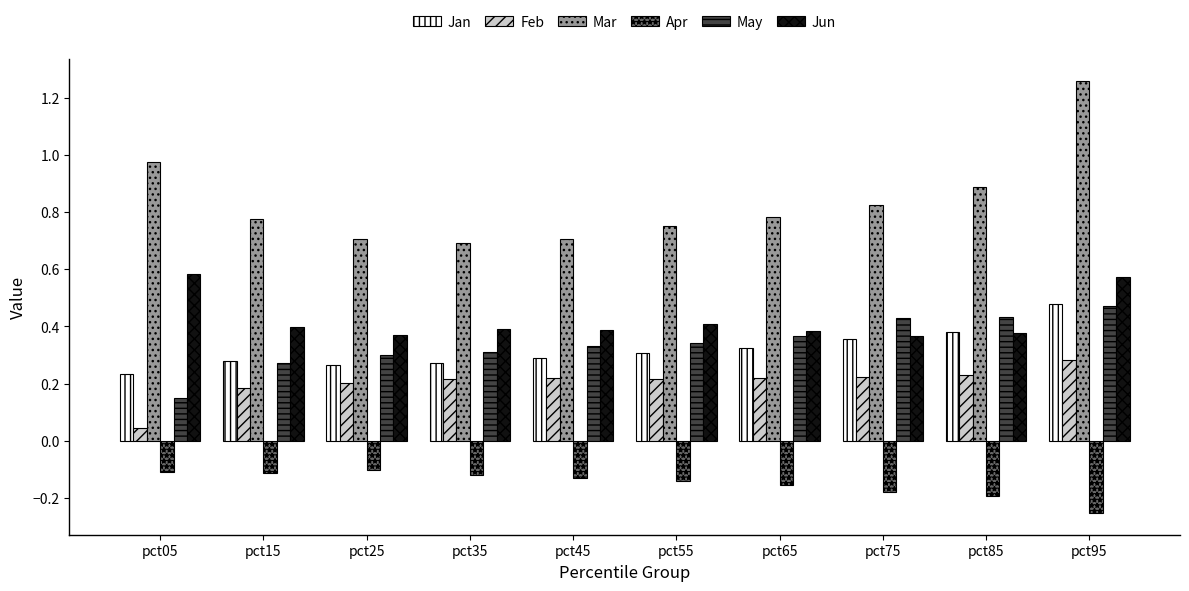

What are all the series names shown in the legend?

Jan, Feb, Mar, Apr, May, Jun